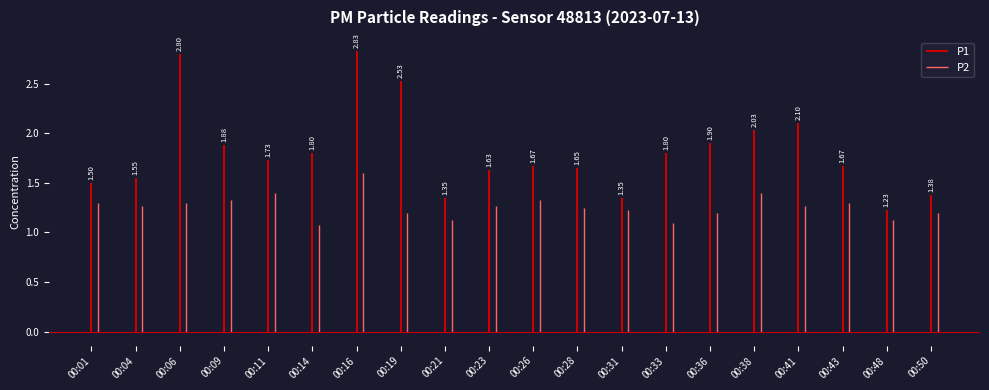

What is the difference between the maximum and minimum values in the P1 series?

1.6